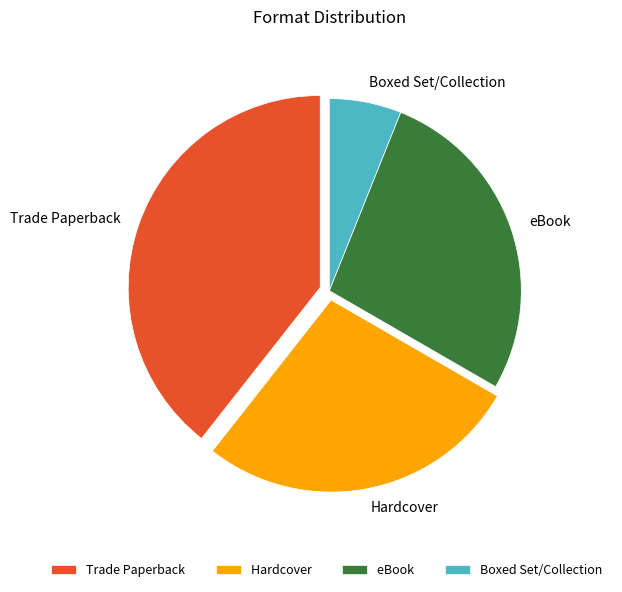

True or false: Hardcover accounts for 21% of the total.

False